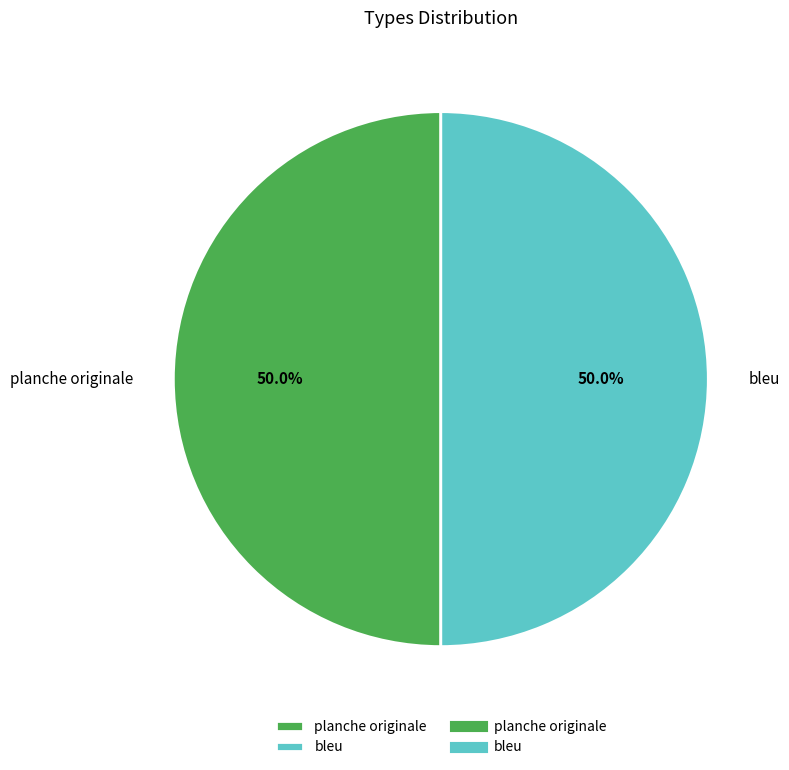

To the nearest percent, what is the combined percentage of planche originale and bleu?

100%